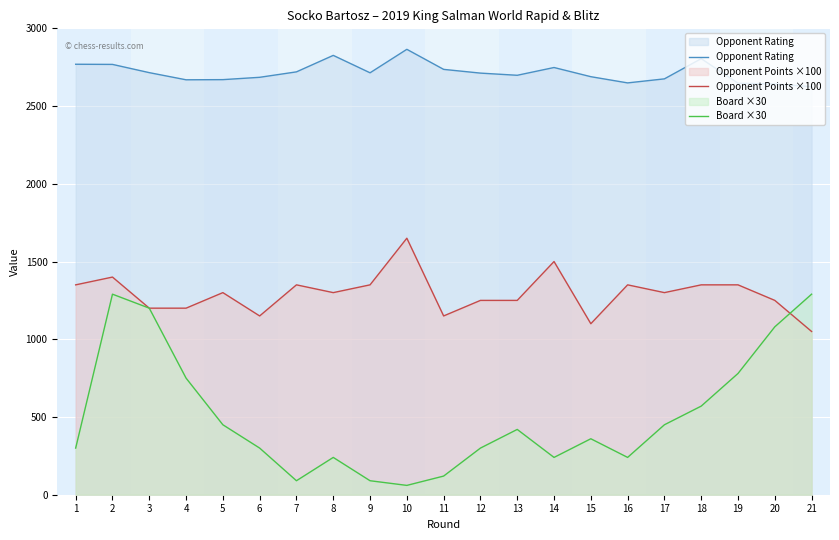

Reading right to left, extract all data points from this chart.

Opponent Rating: 2625	2642	2647	2805	2675	2649	2689	2748	2698	2712	2736	2865	2714	2826	2720	2685	2670	2669	2715	2768	2769
Opponent Points ×100: 1050	1250	1350	1350	1300	1350	1100	1500	1250	1250	1150	1650	1350	1300	1350	1150	1300	1200	1200	1400	1350
Board ×30: 1290	1080	780	570	450	240	360	240	420	300	120	60	90	240	90	300	450	750	1200	1290	300